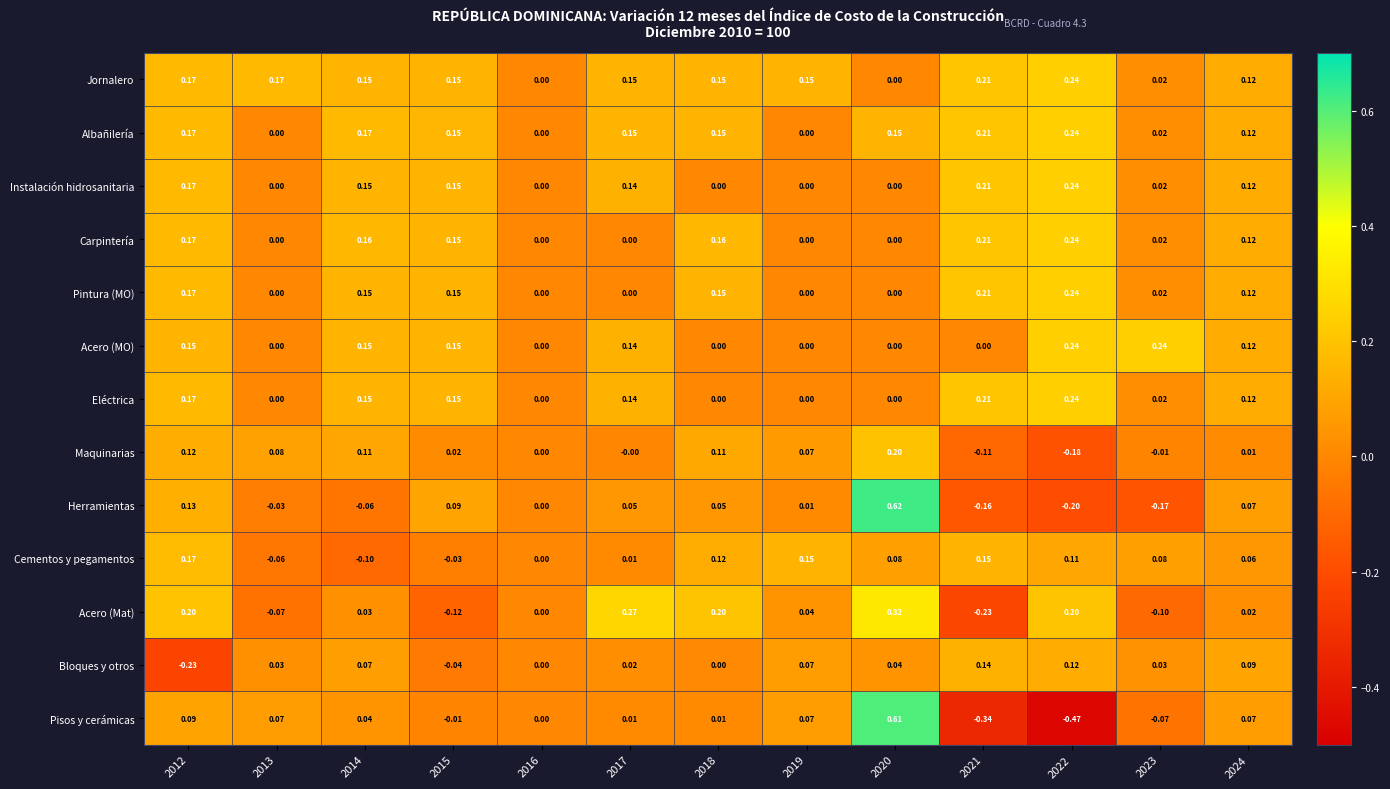

Which series has the largest total across all categories?

Jornalero